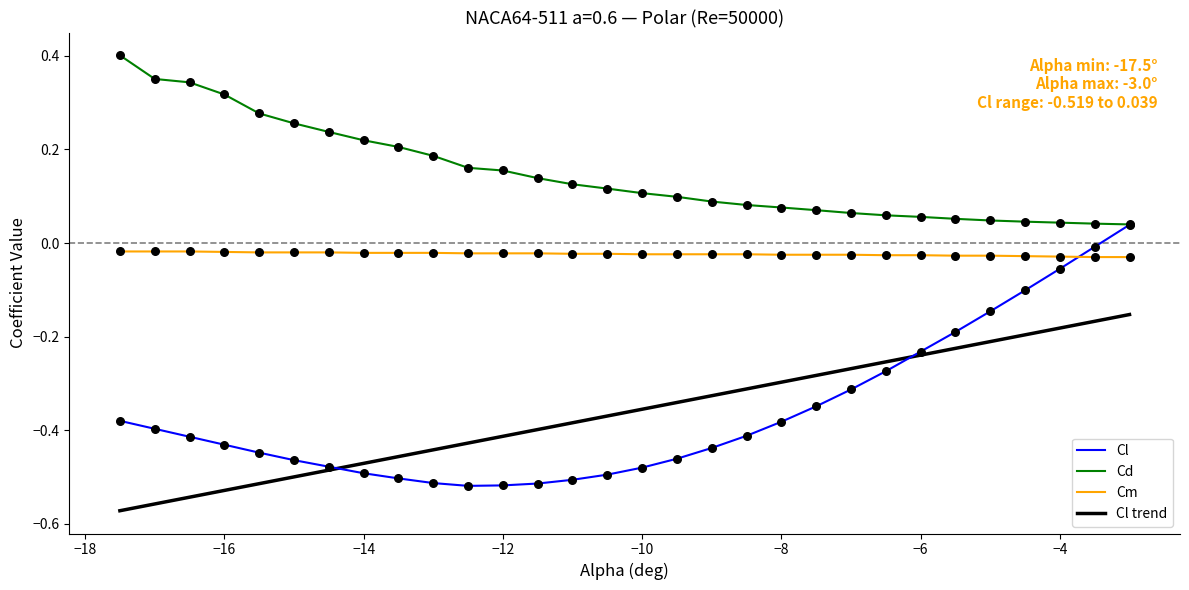

Which series has the largest range (max minus min)?

Cl